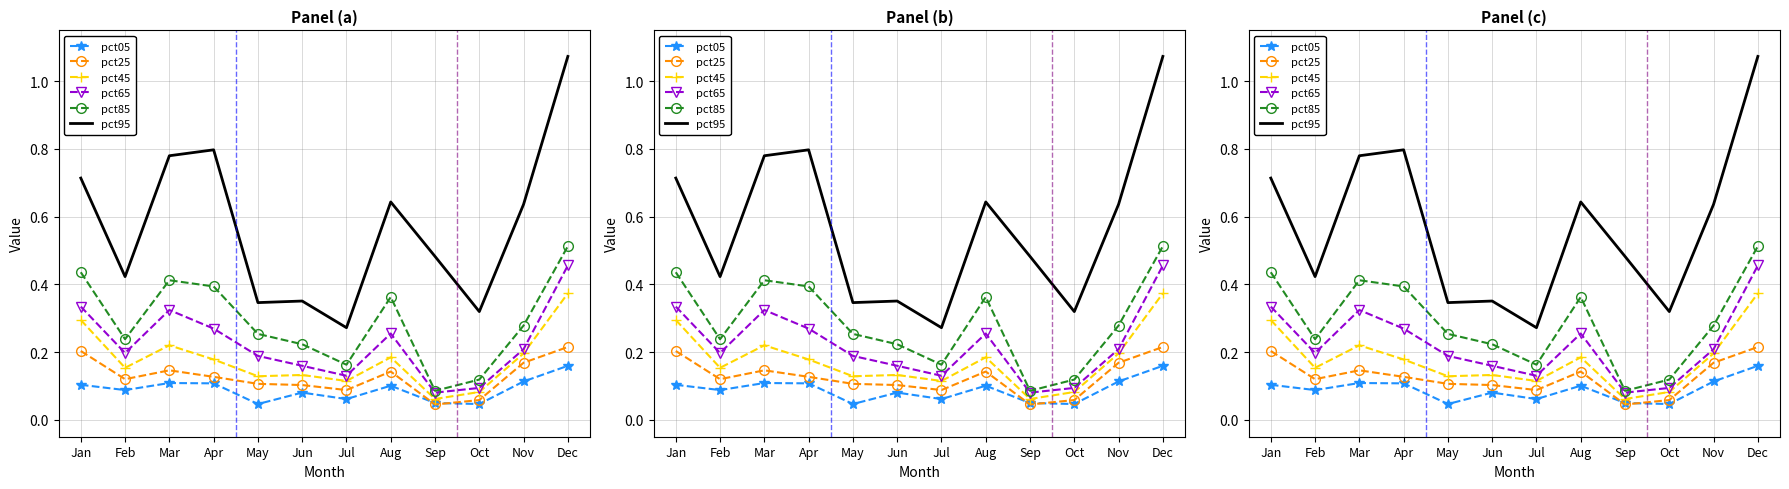

True or false: pct25 has a value of 0.3 at Nov.

False